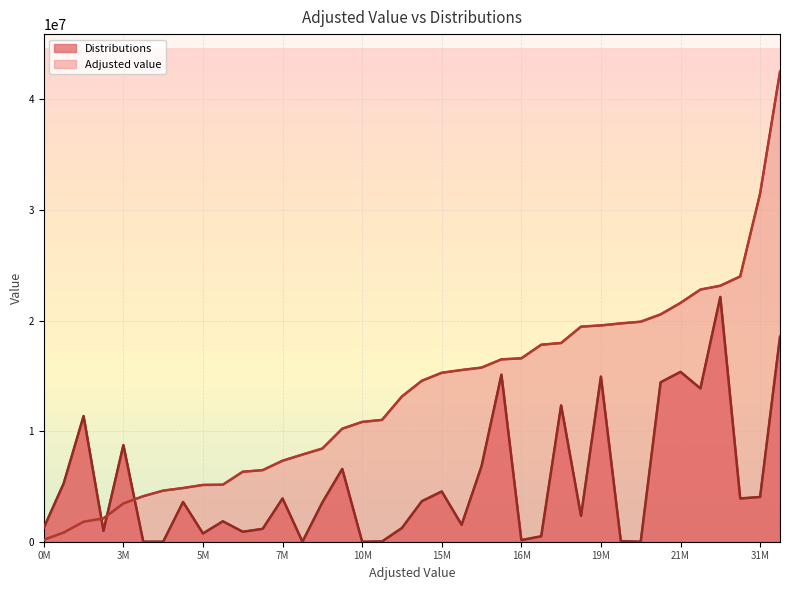

What is the difference between the highest and lowest values at 25?

5310682